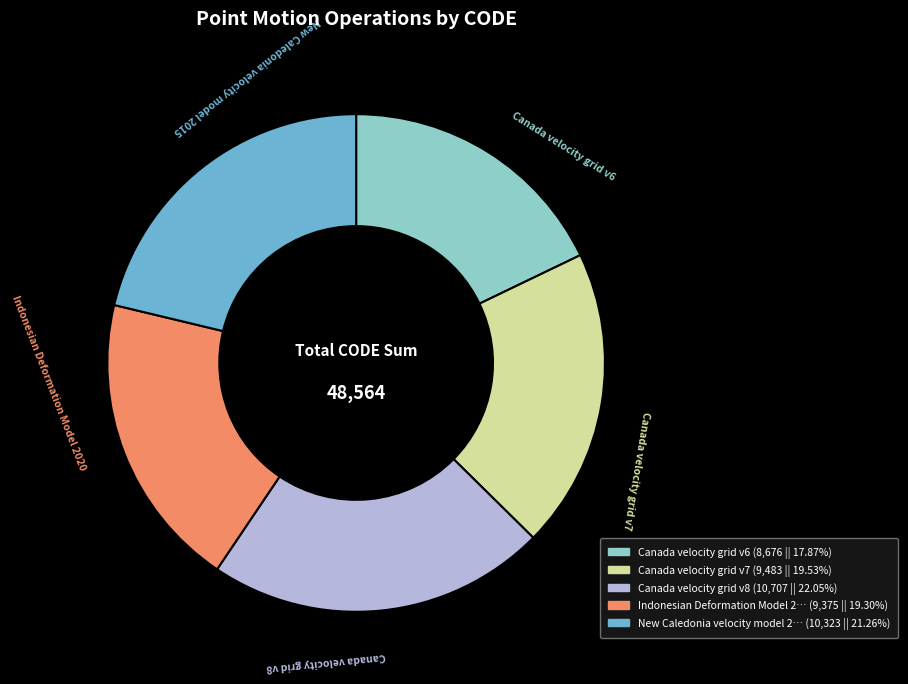

Does any single category account for the majority?

No